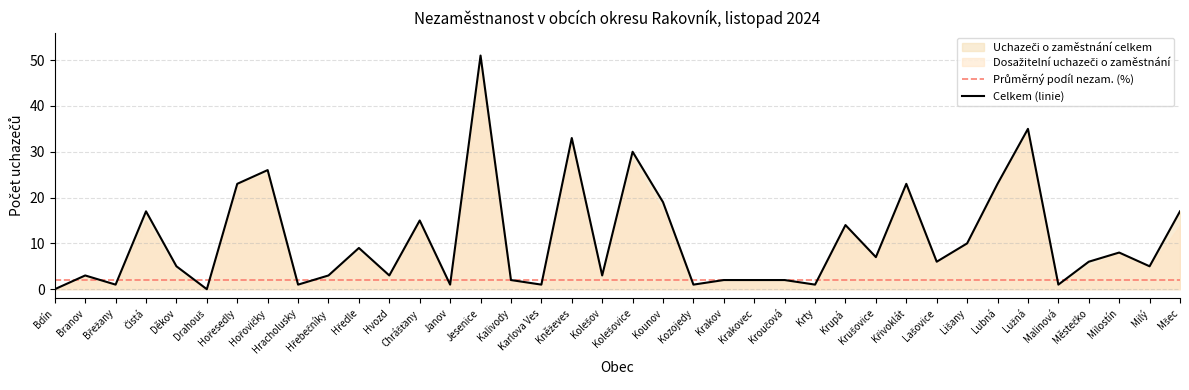

Reading left to right, what are all the values shown in this chart?

Uchazeči o zaměstnání celkem: Bdín=0.0	Branov=3.0	Břežany=1.0	Čistá=17.0	Děkov=5.0	Drahouš=0.0	Hořesedly=23.0	Hořovičky=26.0	Hracholusky=1.0	Hřebečníky=3.0	Hředle=9.0	Hvozd=3.0	Chrášťany=15.0	Janov=1.0	Jesenice=51.0	Kalivody=2.0	Karlova Ves=1.0	Kněževes=33.0	Kolešov=3.0	Kolešovice=30.0	Kounov=19.0	Kozojedy=1.0	Krakov=2.0	Krakovec=2.0	Kroučová=2.0	Krty=1.0	Krupá=14.0	Krušovice=7.0	Křivoklát=23.0	Lašovice=6.0	Lišany=10.0	Lubná=23.0	Lužná=35.0	Malinová=1.0	Městečko=6.0	Milostín=8.0	Milý=5.0	Mšec=17.0
Dosažitelní uchazeči o zaměstnání: Bdín=0.0	Branov=3.0	Břežany=1.0	Čistá=15.0	Děkov=4.0	Drahouš=0.0	Hořesedly=23.0	Hořovičky=25.0	Hracholusky=1.0	Hřebečníky=3.0	Hředle=8.0	Hvozd=3.0	Chrášťany=15.0	Janov=0.0	Jesenice=48.0	Kalivody=2.0	Karlova Ves=1.0	Kněževes=32.0	Kolešov=3.0	Kolešovice=28.0	Kounov=17.0	Kozojedy=1.0	Krakov=2.0	Krakovec=2.0	Kroučová=2.0	Krty=1.0	Krupá=14.0	Krušovice=7.0	Křivoklát=22.0	Lašovice=6.0	Lišany=10.0	Lubná=23.0	Lužná=34.0	Malinová=1.0	Městečko=5.0	Milostín=8.0	Milý=5.0	Mšec=14.0
Podíl nezam. na obyvatelstvu v %: Bdín=0.0	Branov=2.6	Břežany=1.3	Čistá=2.8	Děkov=2.7	Drahouš=0.0	Hořesedly=8.5	Hořovičky=8.5	Hracholusky=2.4	Hřebečníky=2.1	Hředle=2.1	Hvozd=2.6	Chrášťany=3.3	Janov=0.0	Jesenice=4.8	Kalivody=3.3	Karlova Ves=1.2	Kněževes=4.9	Kolešov=3.0	Kolešovice=5.5	Kounov=4.7	Kozojedy=1.7	Krakov=2.5	Krakovec=4.8	Kroučová=1.2	Krty=1.4	Krupá=5.0	Krušovice=1.7	Křivoklát=5.3	Lašovice=7.3	Lišany=2.3	Lubná=3.2	Lužná=2.8	Malinová=1.5	Městečko=1.8	Milostín=3.9	Milý=3.5	Mšec=2.5